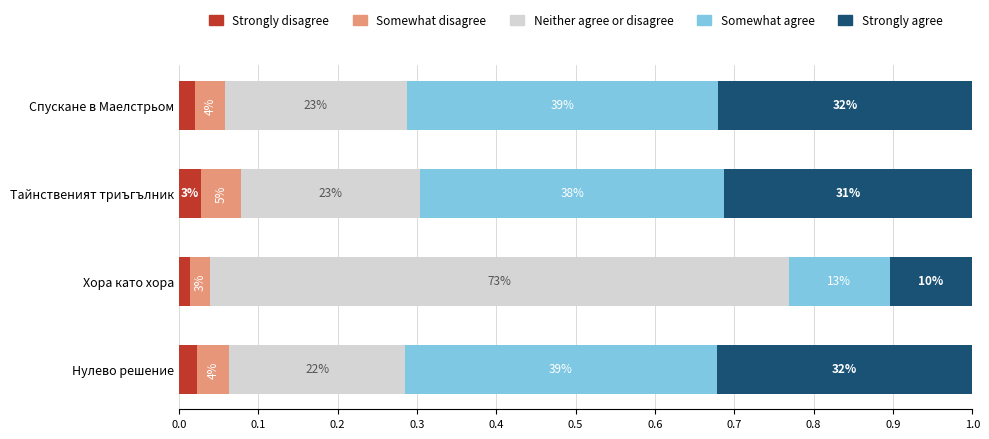

At how many categories does at least one series exceed 0?

4